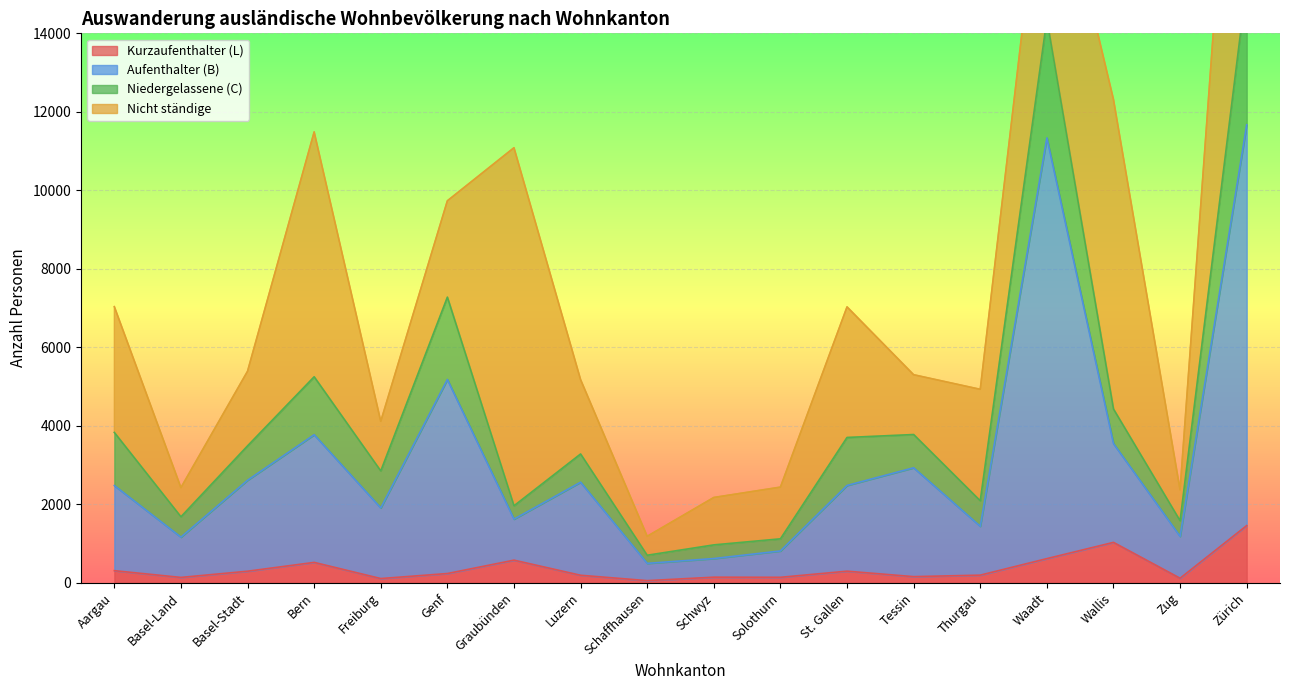

What is the difference between the second highest and second lowest values in the Kurzaufenthalter (L) series?

922